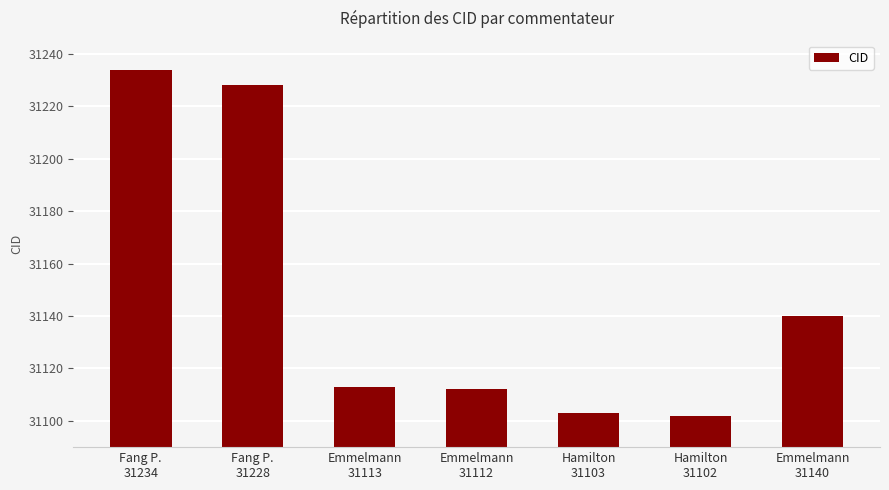

What is the smallest value displayed?

31102